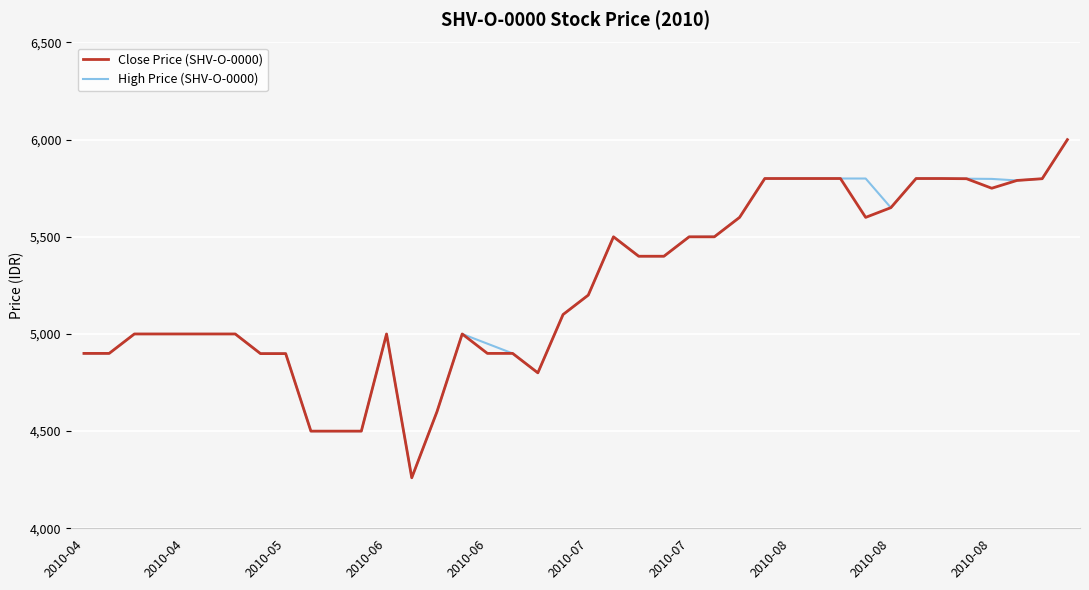

What is the maximum value for Close Price (SHV-O-0000)?

6000